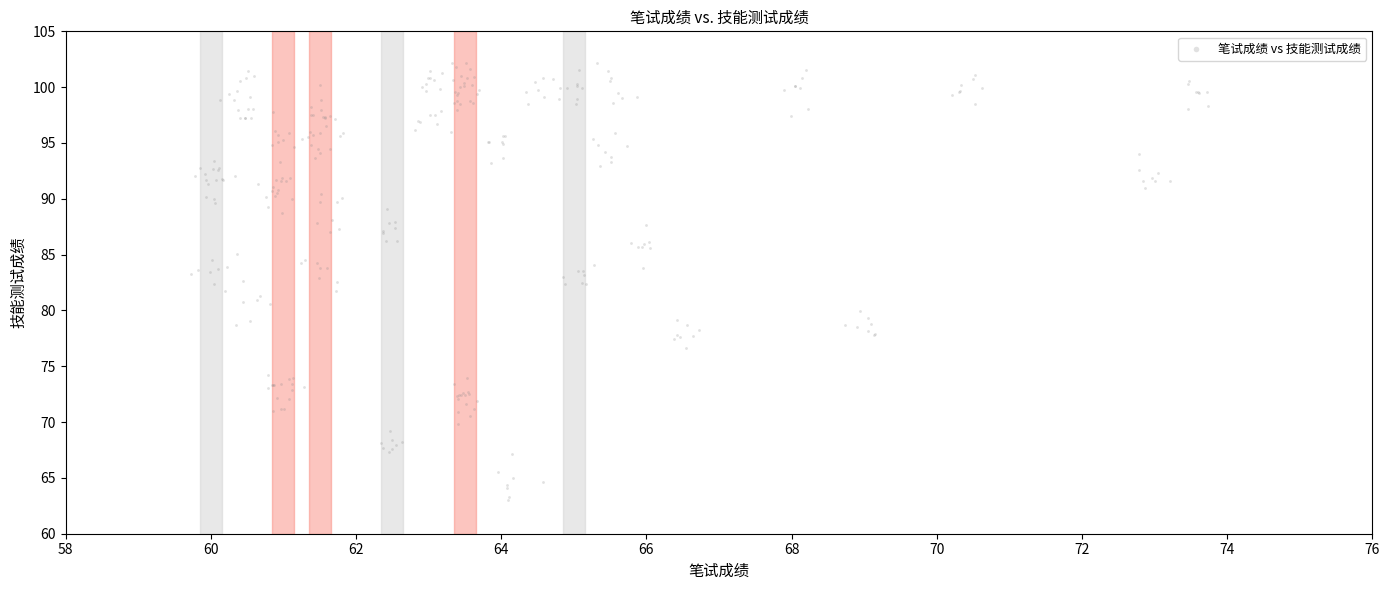

What is the range of Y values (max minus min)?

39.2